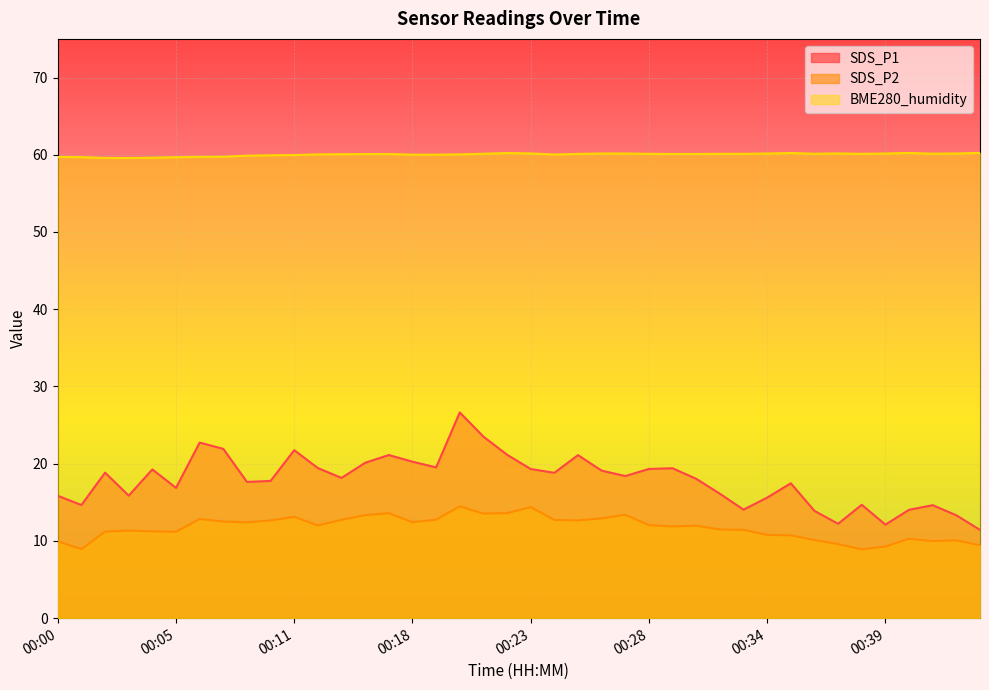

What is the value of the SDS_P1 point at the 29th from the left?

16.1